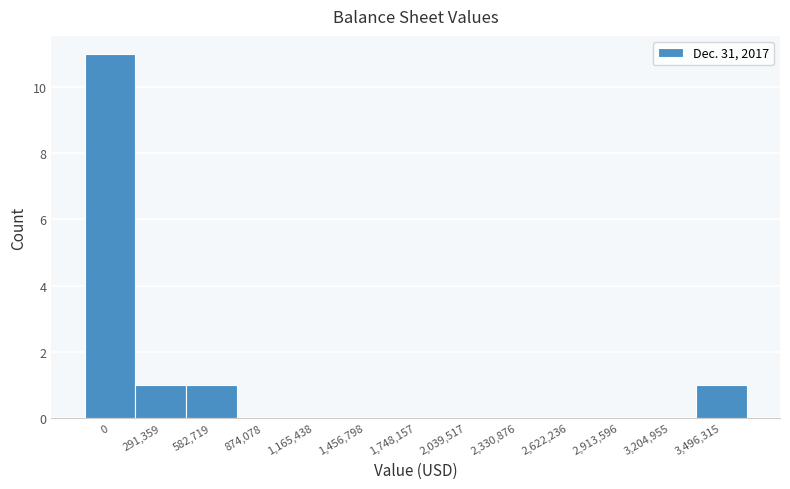

Reading right to left, list all the values displayed in this chart.

3,496,315=1	3,204,955=0	2,913,596=0	2,622,236=0	2,330,876=0	2,039,517=0	1,748,157=0	1,456,798=0	1,165,438=0	874,078=0	582,719=1	291,359=1	0=11